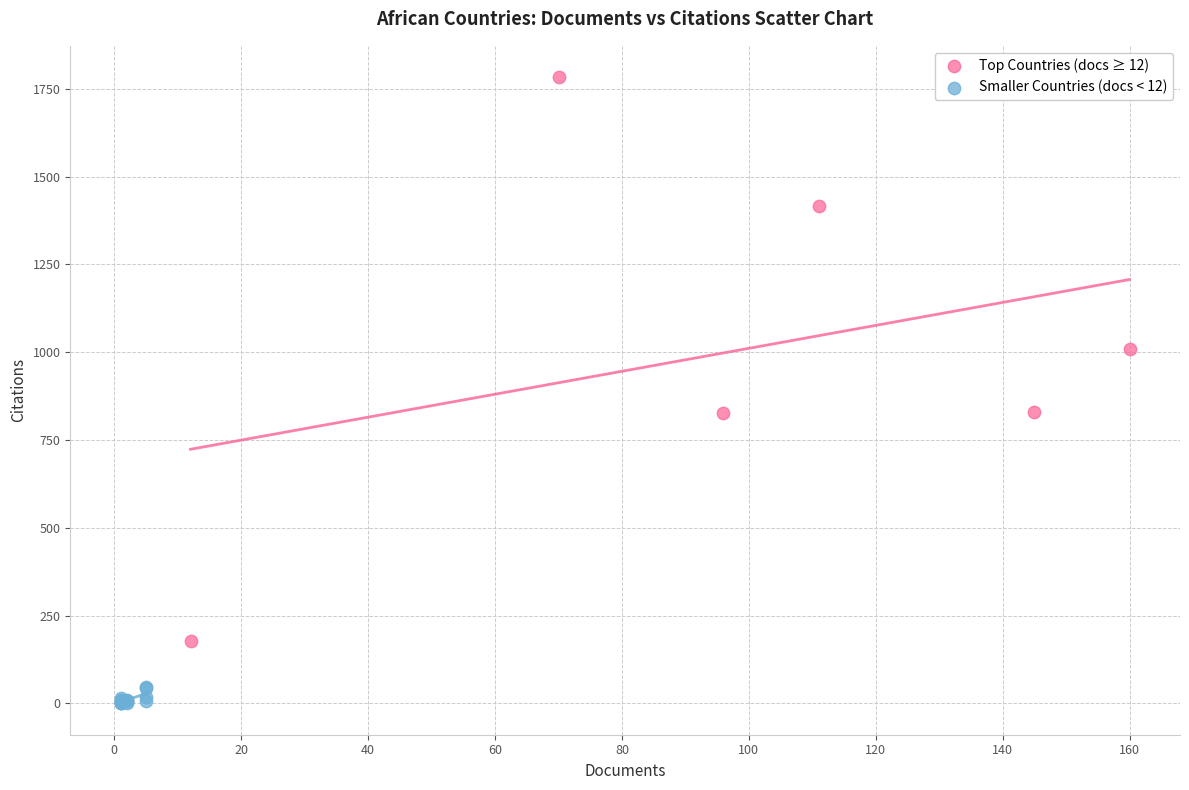

Which series reaches the maximum Y coordinate?

Top Countries (docs ≥ 12)